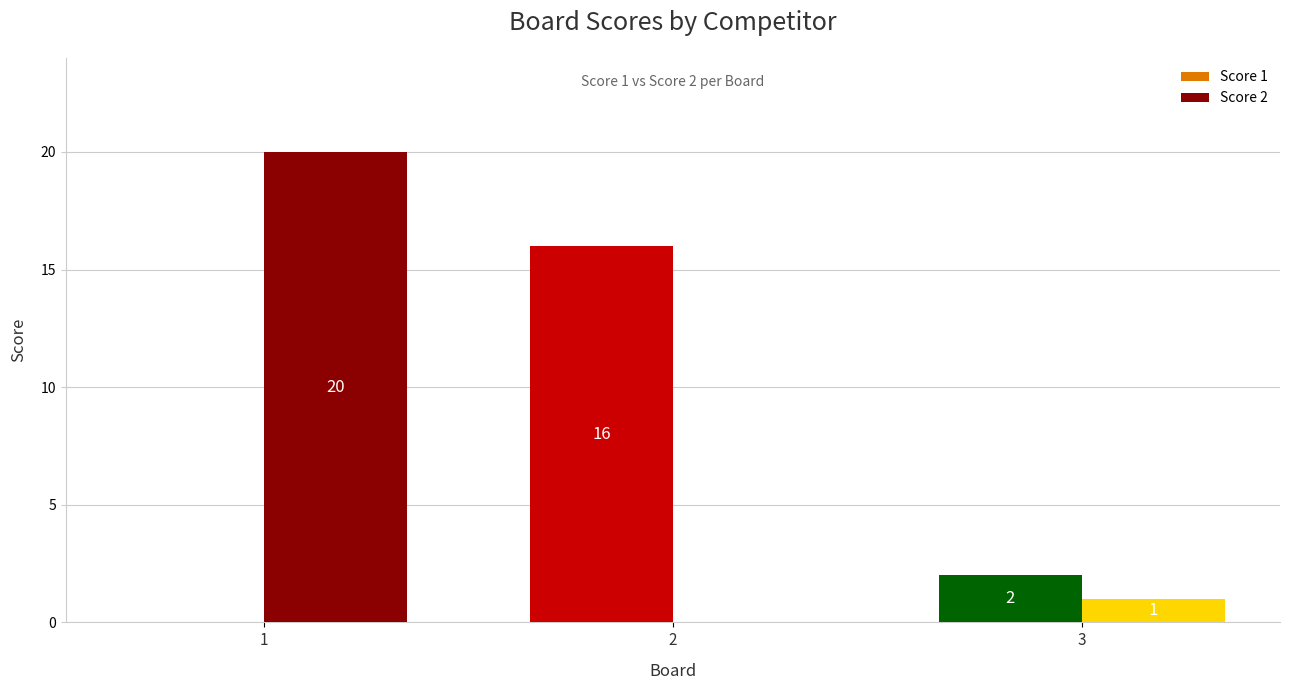

True or false: Score 2 has a value of -7 at 2.

False